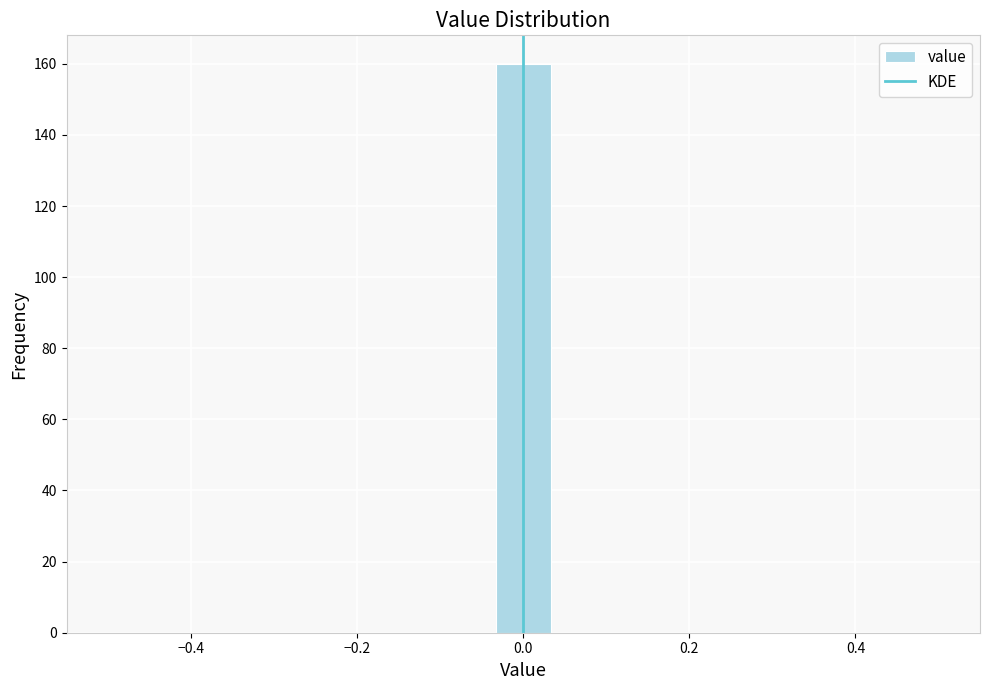

Read against the x-axis, roughly where is the centre of the tallest bar?

0.00